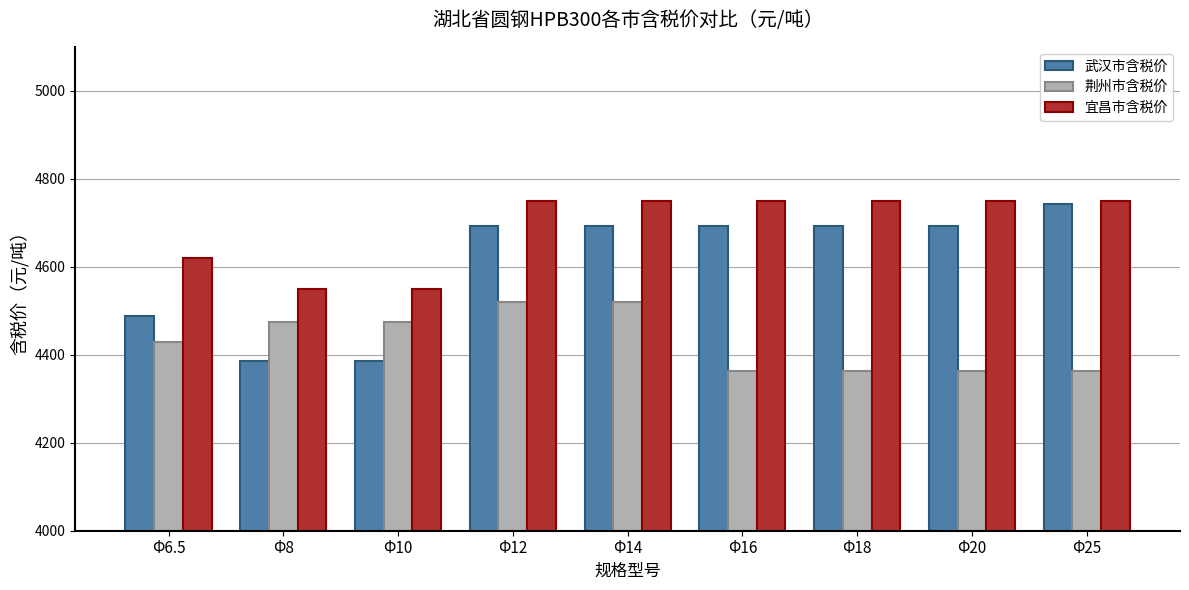

How many series are shown in this chart?

3